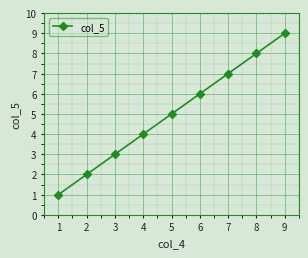

The value at 8 is 13. True or false?

False